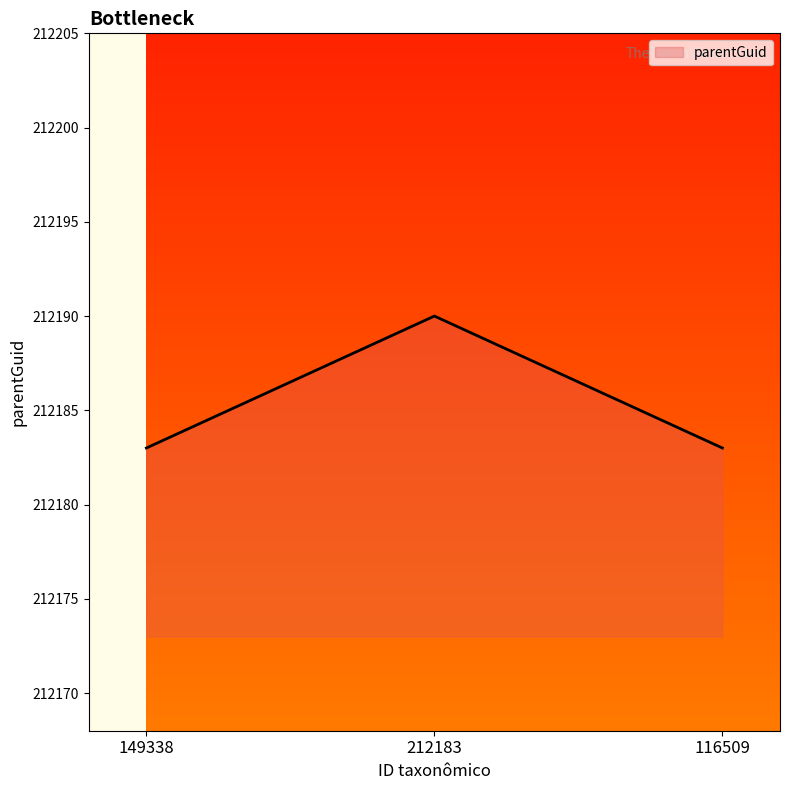

What position from the left is 116509?

3